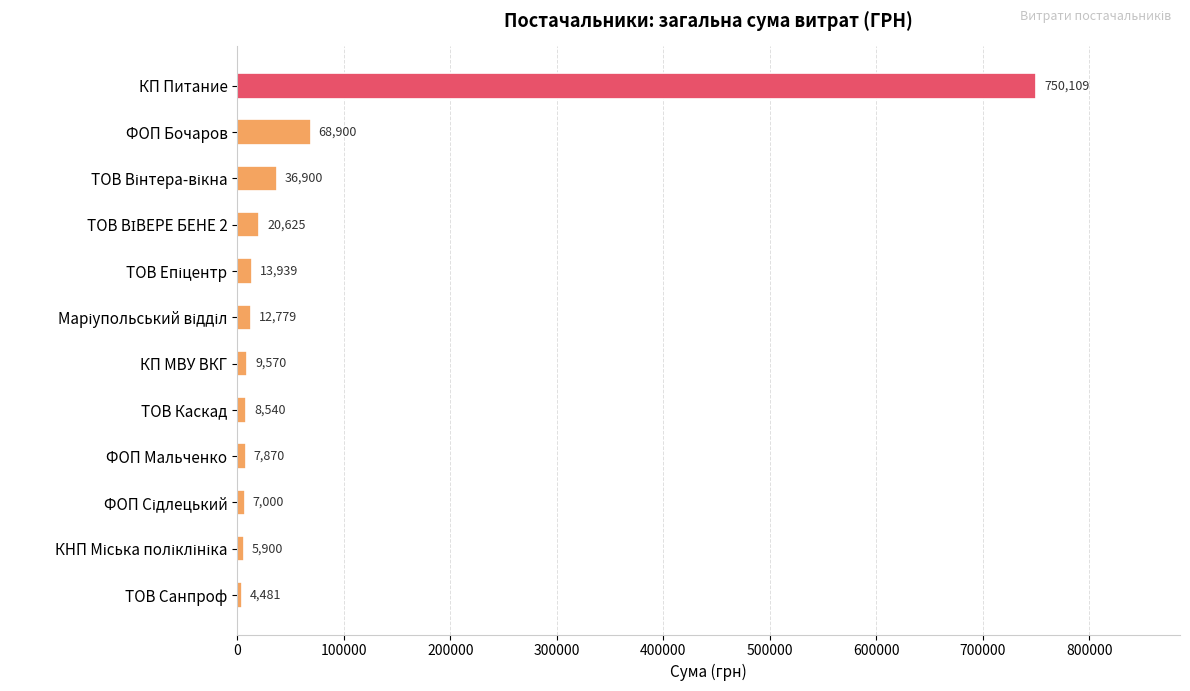

What is the sum of all values?

946613.0